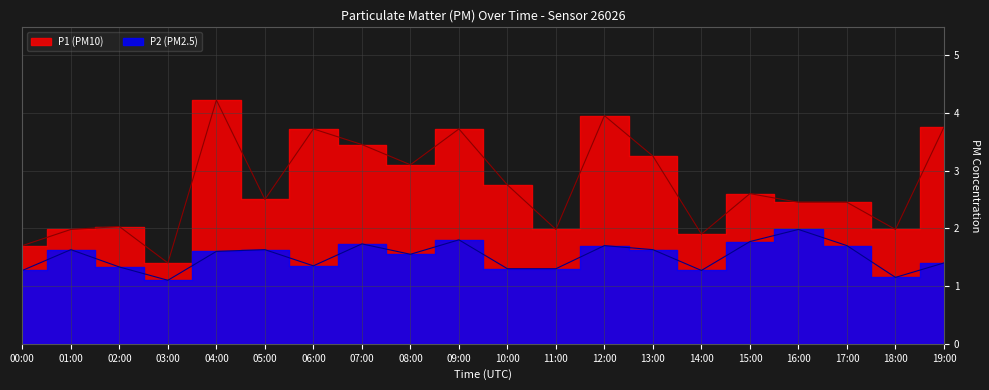

What is the average value of the P2_raw series?

1.5